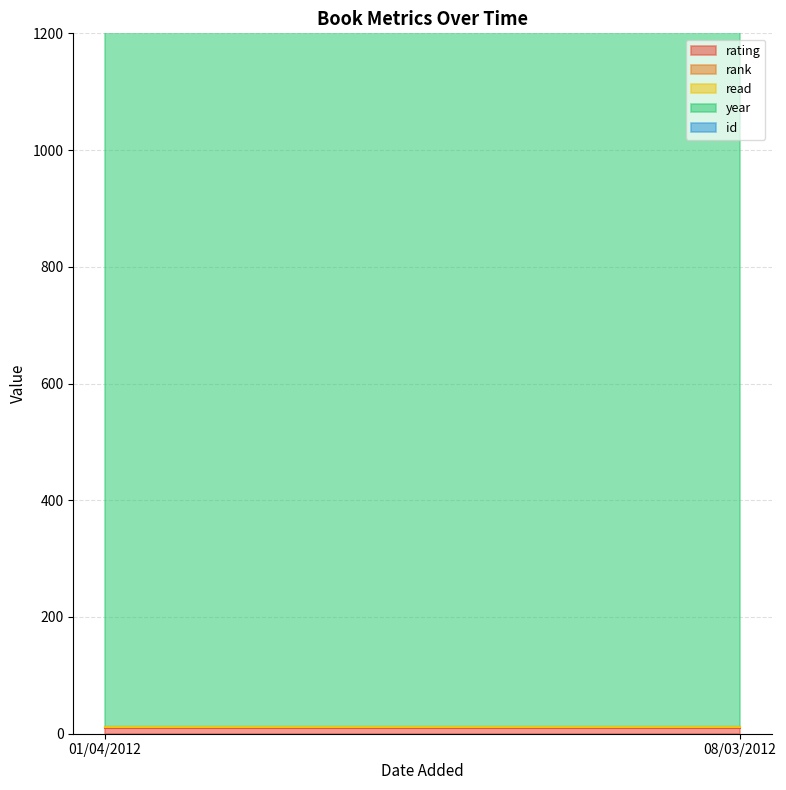

List the series in order of their peak value, lowest first.

rank, read, rating, id, year